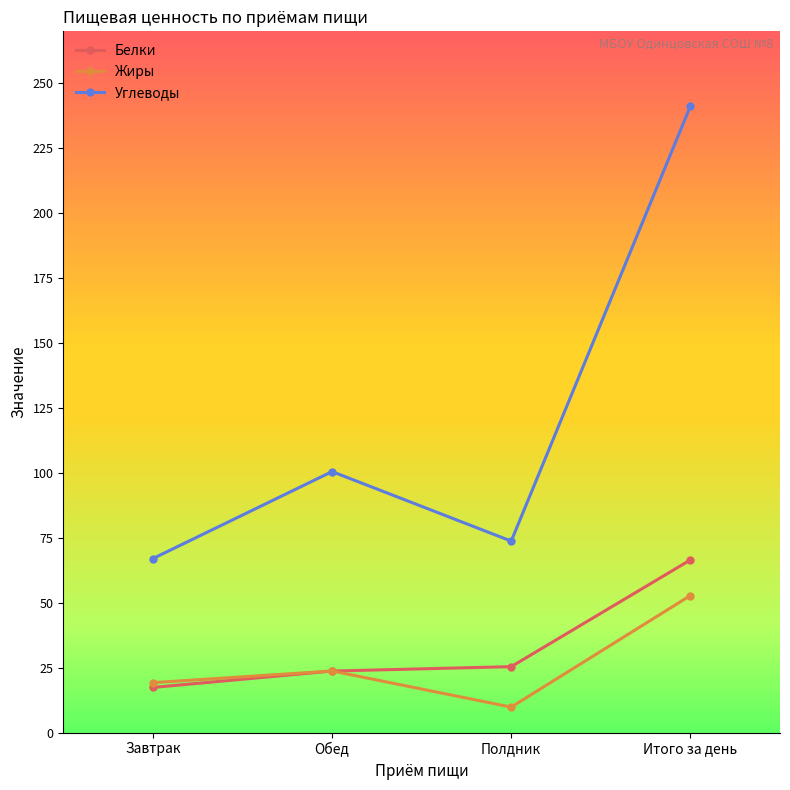

The value of Жиры at Обед is 12.2. True or false?

False